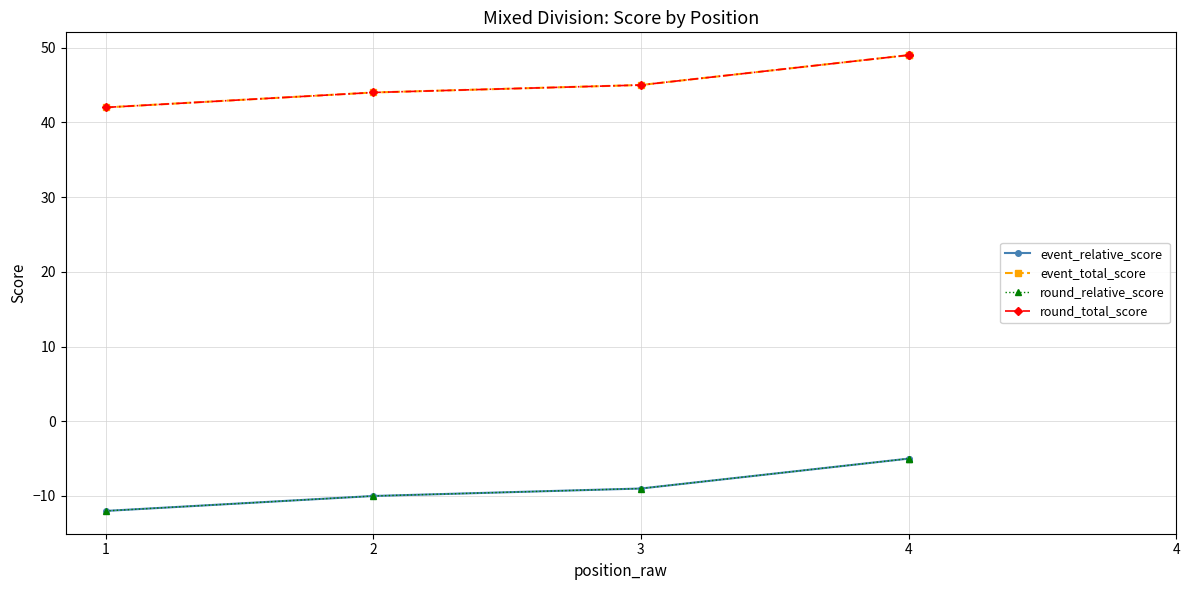

How many lines are shown in the chart?

4